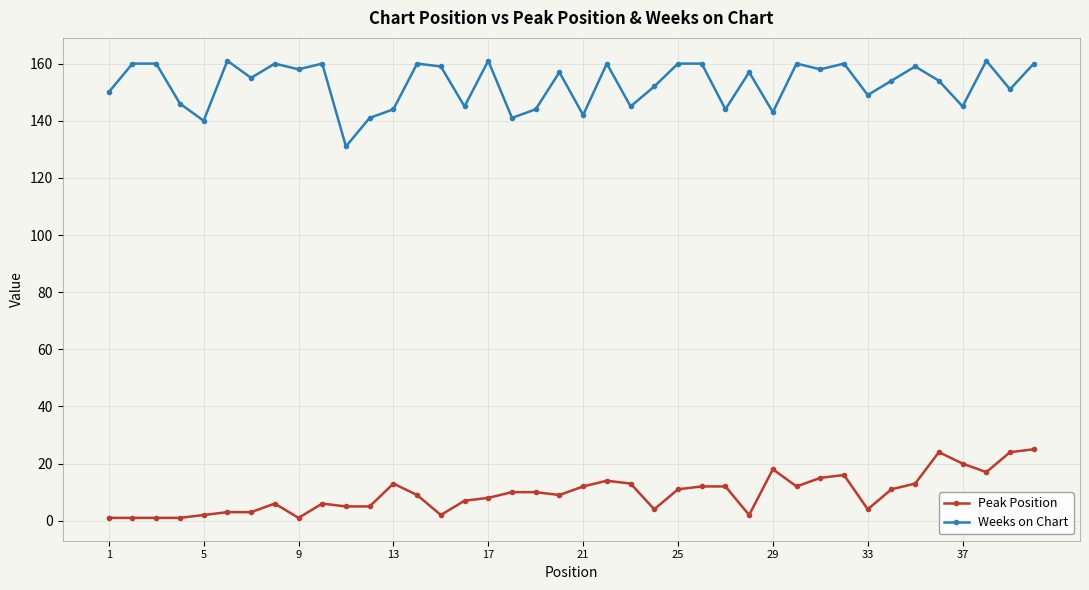

What is the difference between the maximum and minimum values in the Weeks on Chart series?

30